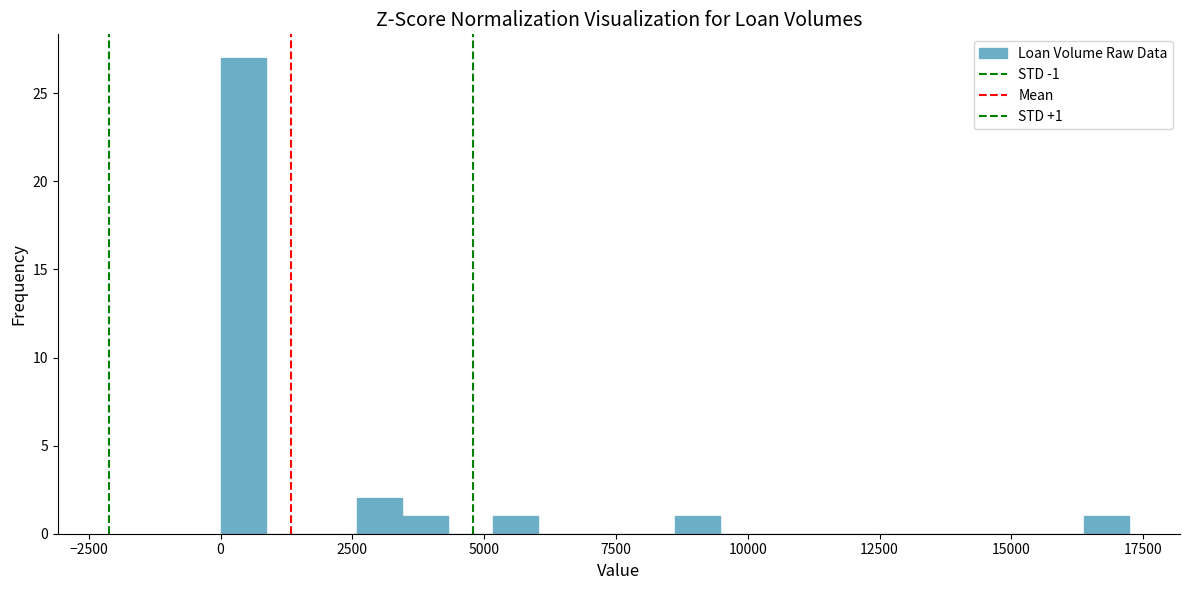

Read against the x-axis, roughly where is the centre of the tallest bar?

500